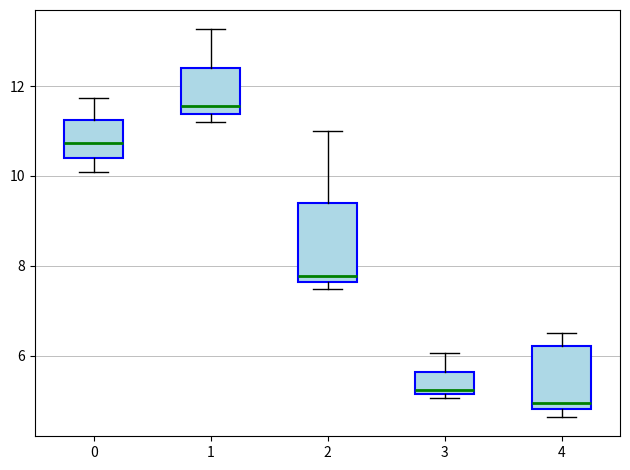

Comparing the boxes themselves (not the whiskers), which one is the tallest?

2